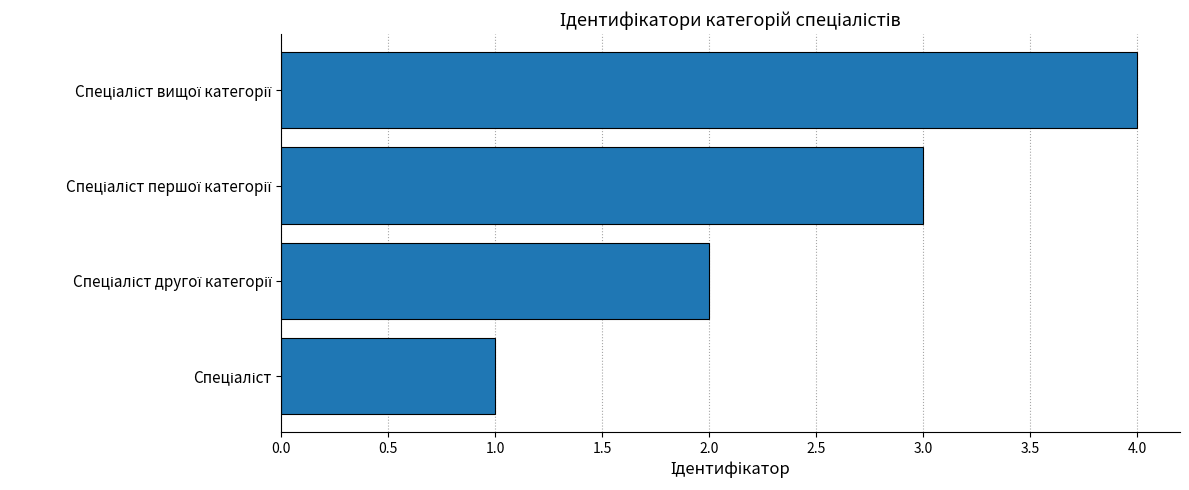

What is the difference between the maximum and minimum values?

3